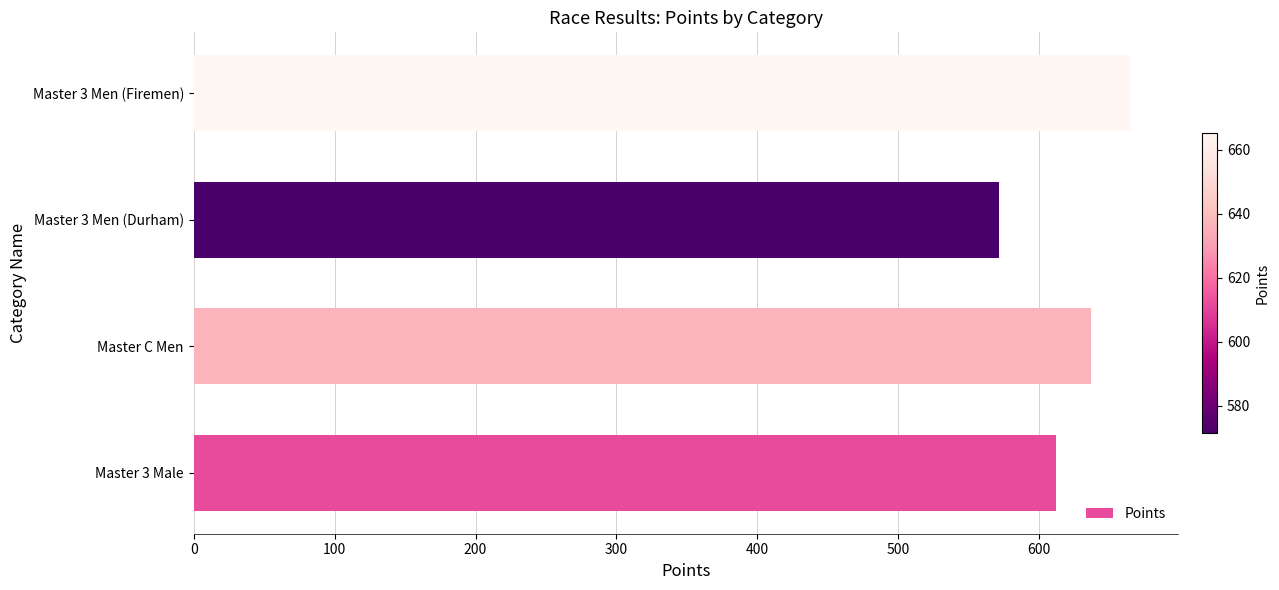

Reading top to bottom, transcribe all the data shown in this chart.

665.4	571.3	636.6	612.0